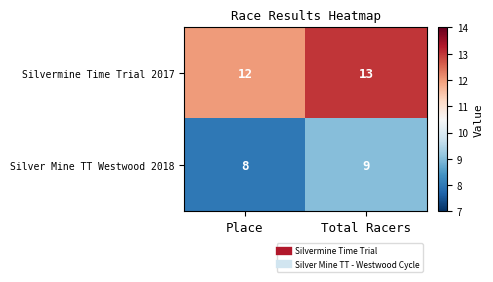

What is the total value across all series at Place?

20